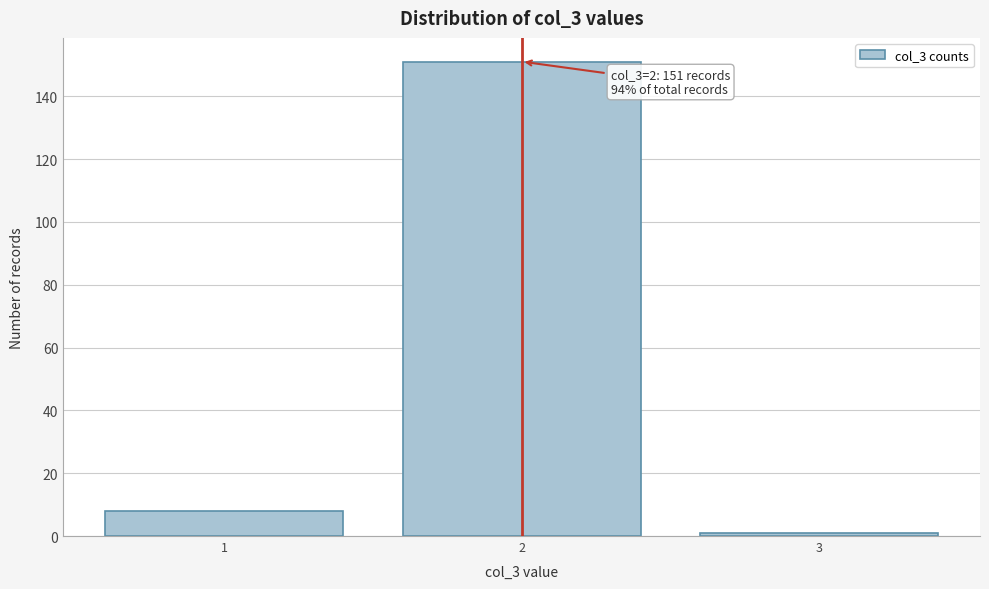

Reading left to right, list all the values displayed in this chart.

1=8	2=151	3=1